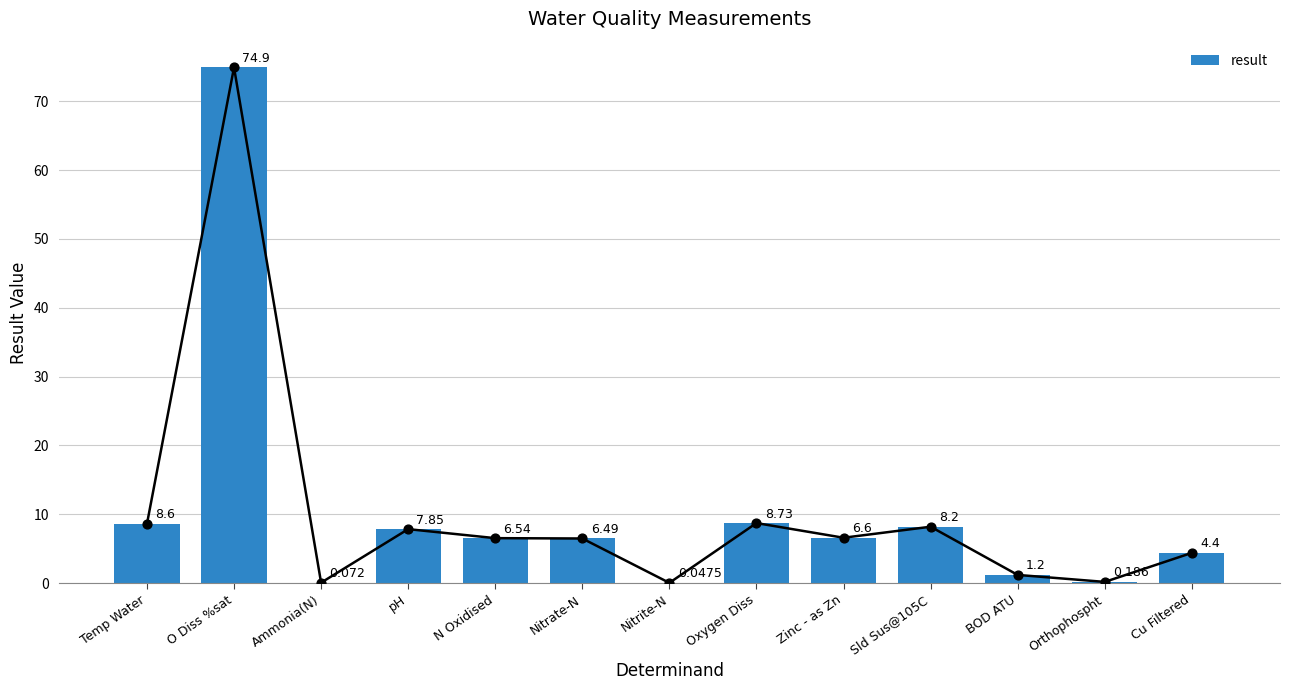

What is the change in value from Nitrate-N to Cu Filtered?

-2.1